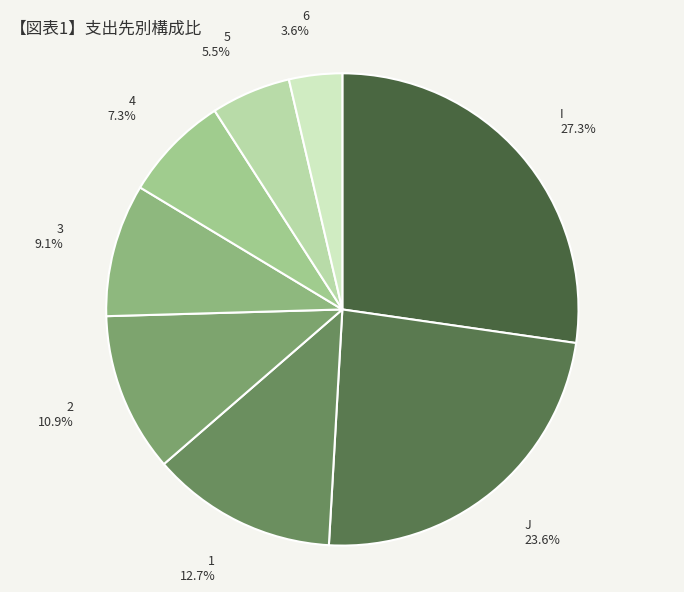

Which slice is the largest?

I